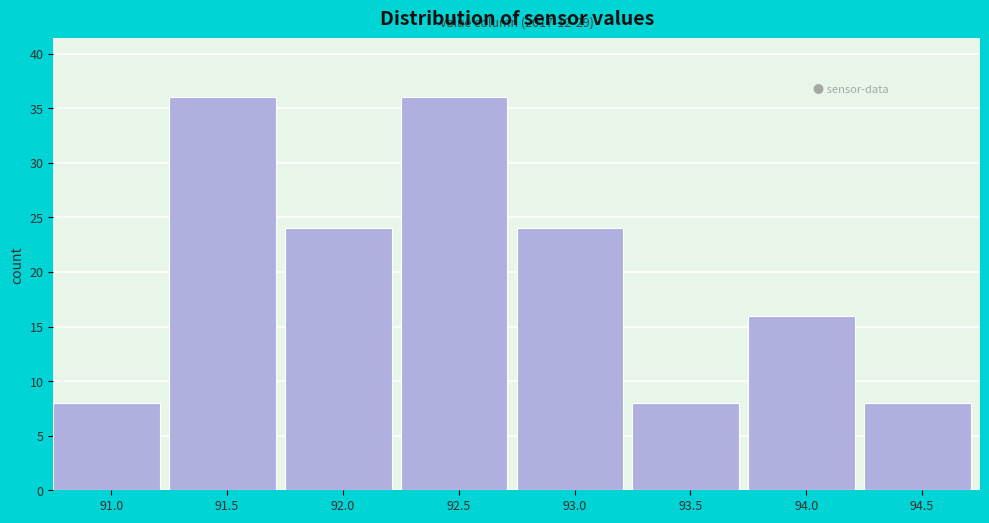

Reading right to left, transcribe all the data shown in this chart.

8	16	8	24	36	24	36	8